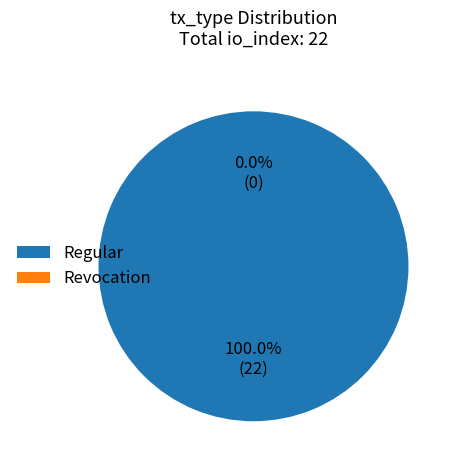

What is the smallest slice in the pie chart?

Revocation